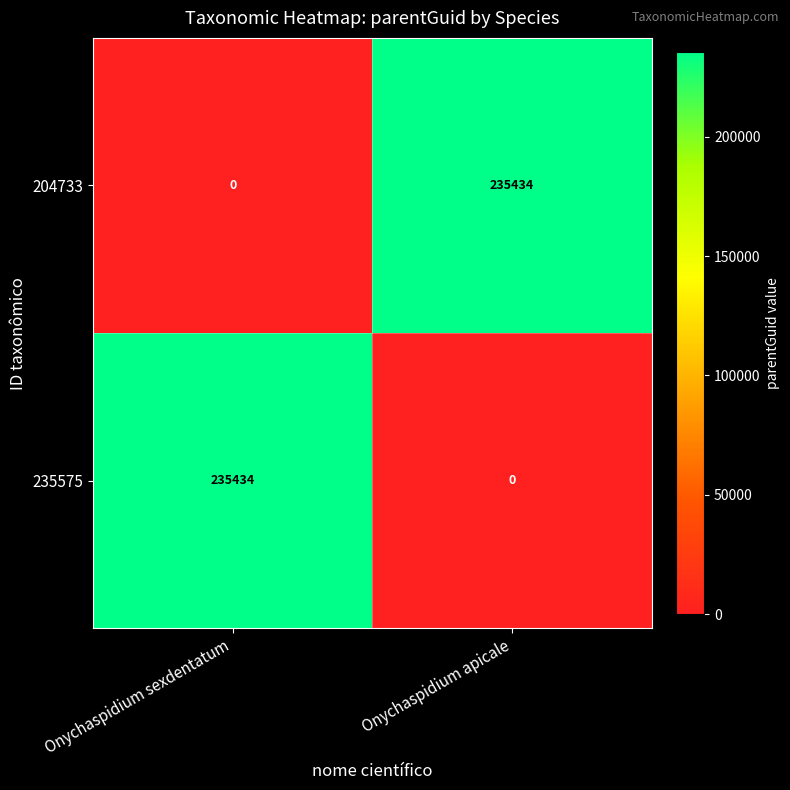

The 235575 series shows 0 at Onychaspidium apicale. True or false?

True